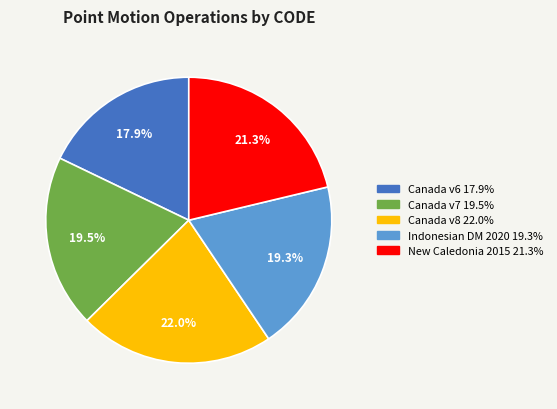

Is there any slice that represents more than half of the pie?

No